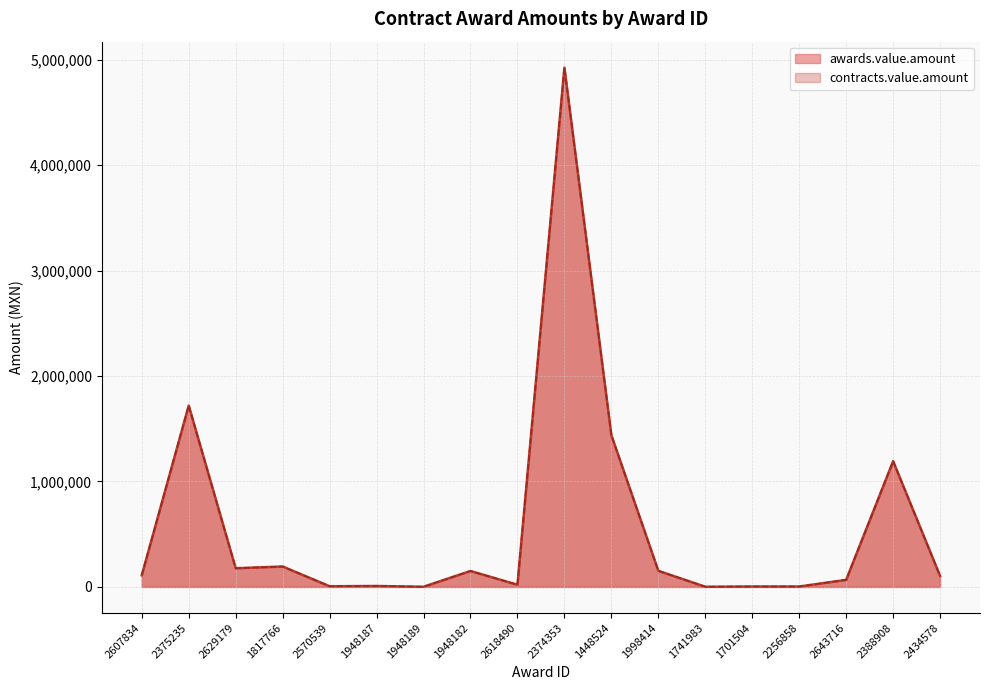

Is it true that awards.value.amount equals 630108.6 at 1448524?

False